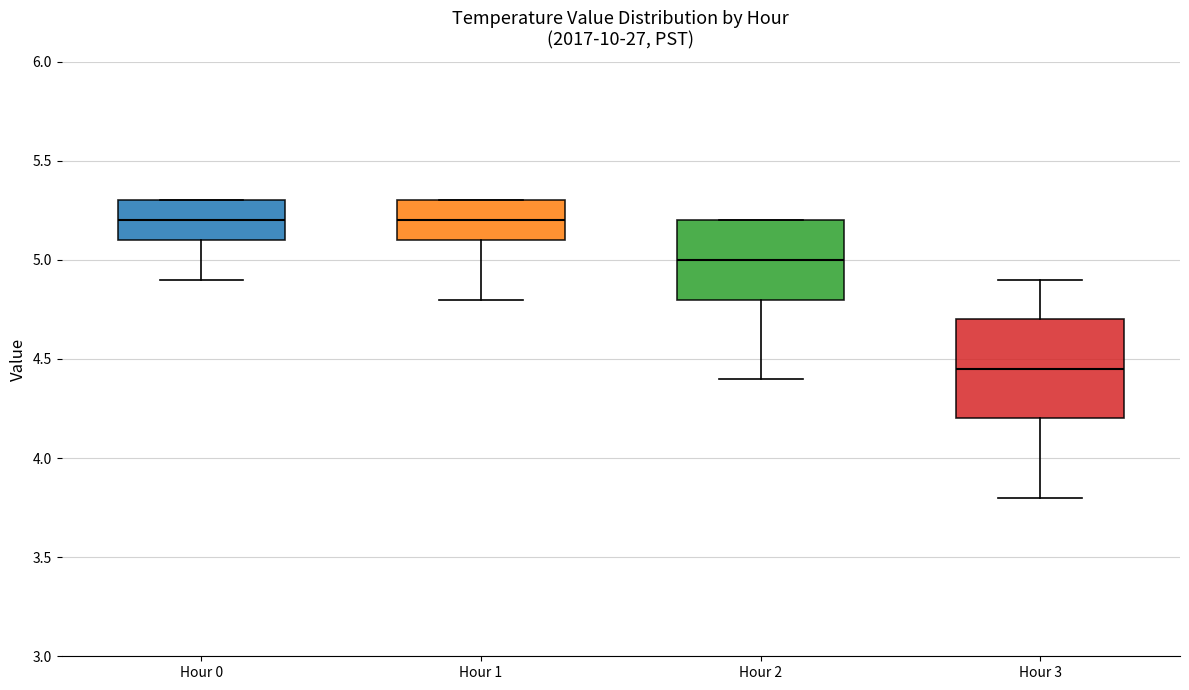

Reading left to right, read every box against the y-axis: the position of its median line, the range the box covers, and the ends of its whiskers. The values are not printed on the chart, so give them approximately, as read against the axis.

Hour 0: median 5.20, box 5.10 to 5.30, whiskers 4.90 to 5.30
Hour 1: median 5.20, box 5.10 to 5.30, whiskers 4.80 to 5.30
Hour 2: median 5.00, box 4.80 to 5.20, whiskers 4.40 to 5.20
Hour 3: median 4.45, box 4.20 to 4.70, whiskers 3.80 to 4.90